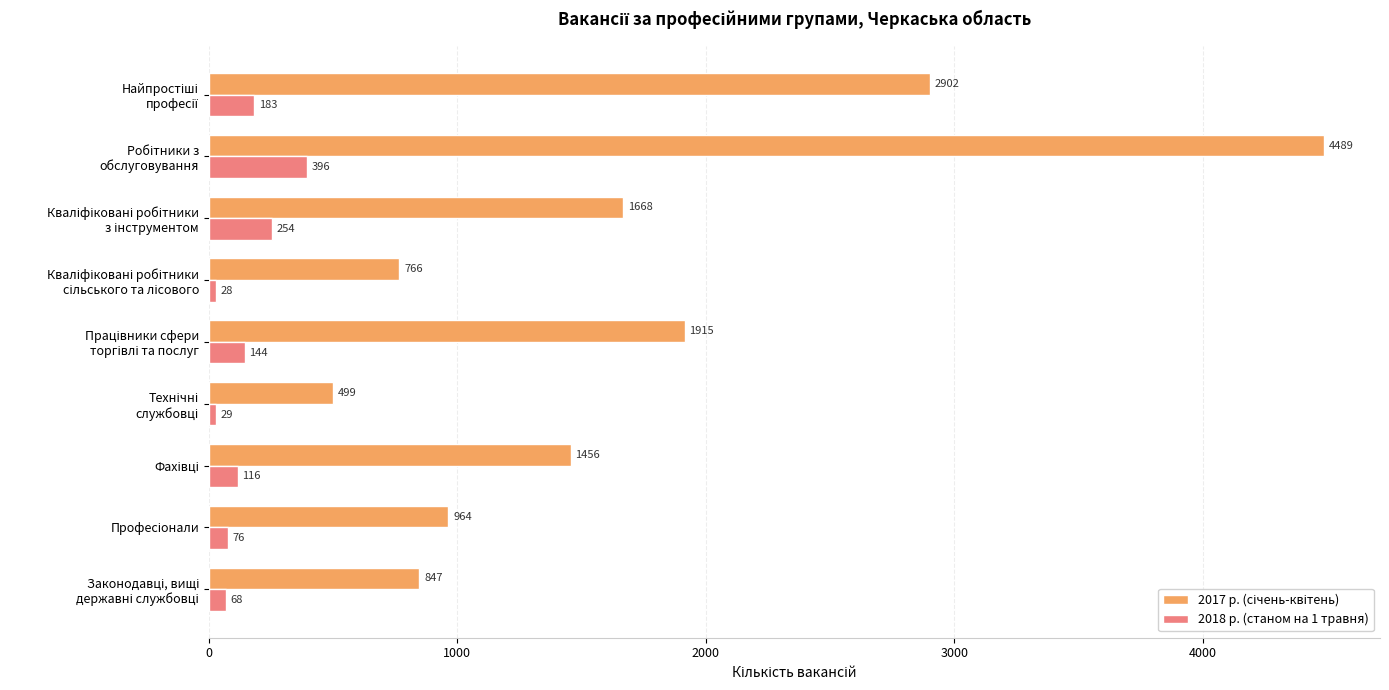

How many values in the 2018 р. (станом на 1 травня) series are below 116?

4